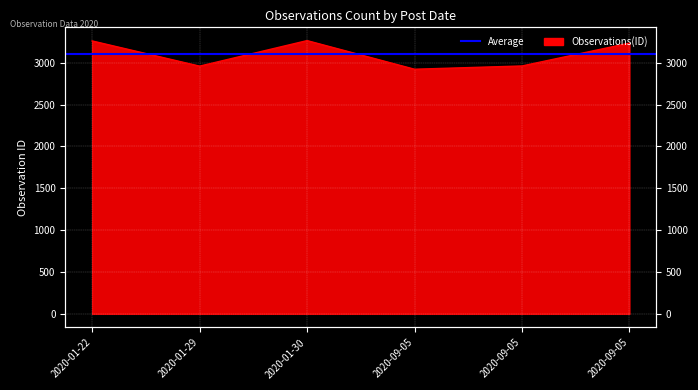

List the labels in order of value, smallest first.

2020-09-05, 2020-01-29, 2020-09-05, 2020-09-05, 2020-01-22, 2020-01-30